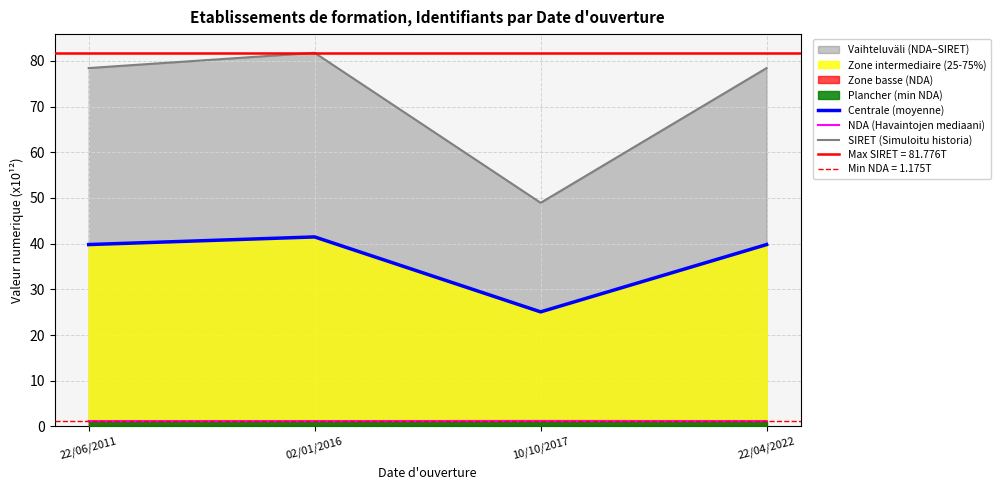

What position from the left is 10/10/2017?

3